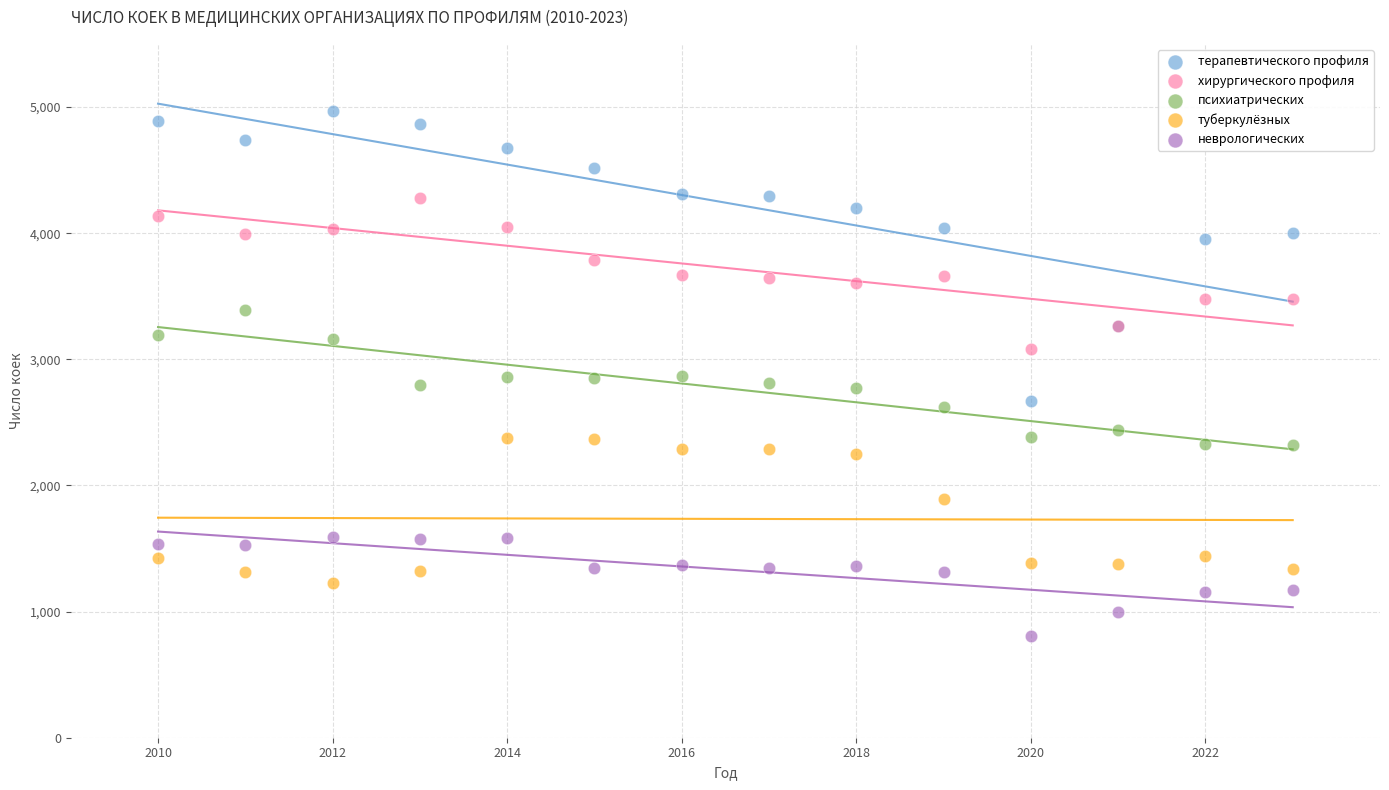

Which series has the largest Y range (max minus min)?

терапевтического профиля